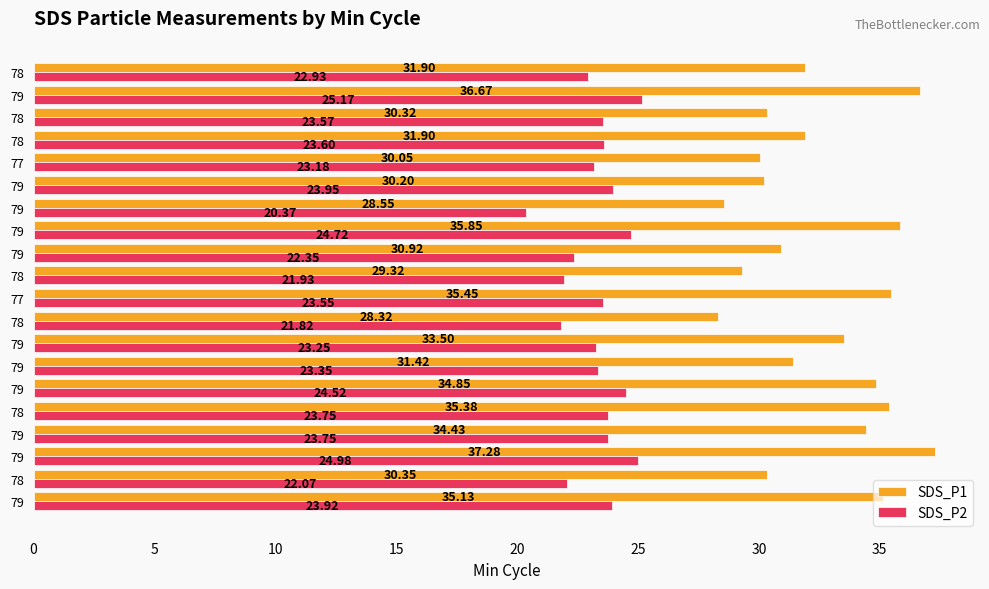

List the series in order of their overall mean, lowest first.

SDS_P2, SDS_P1